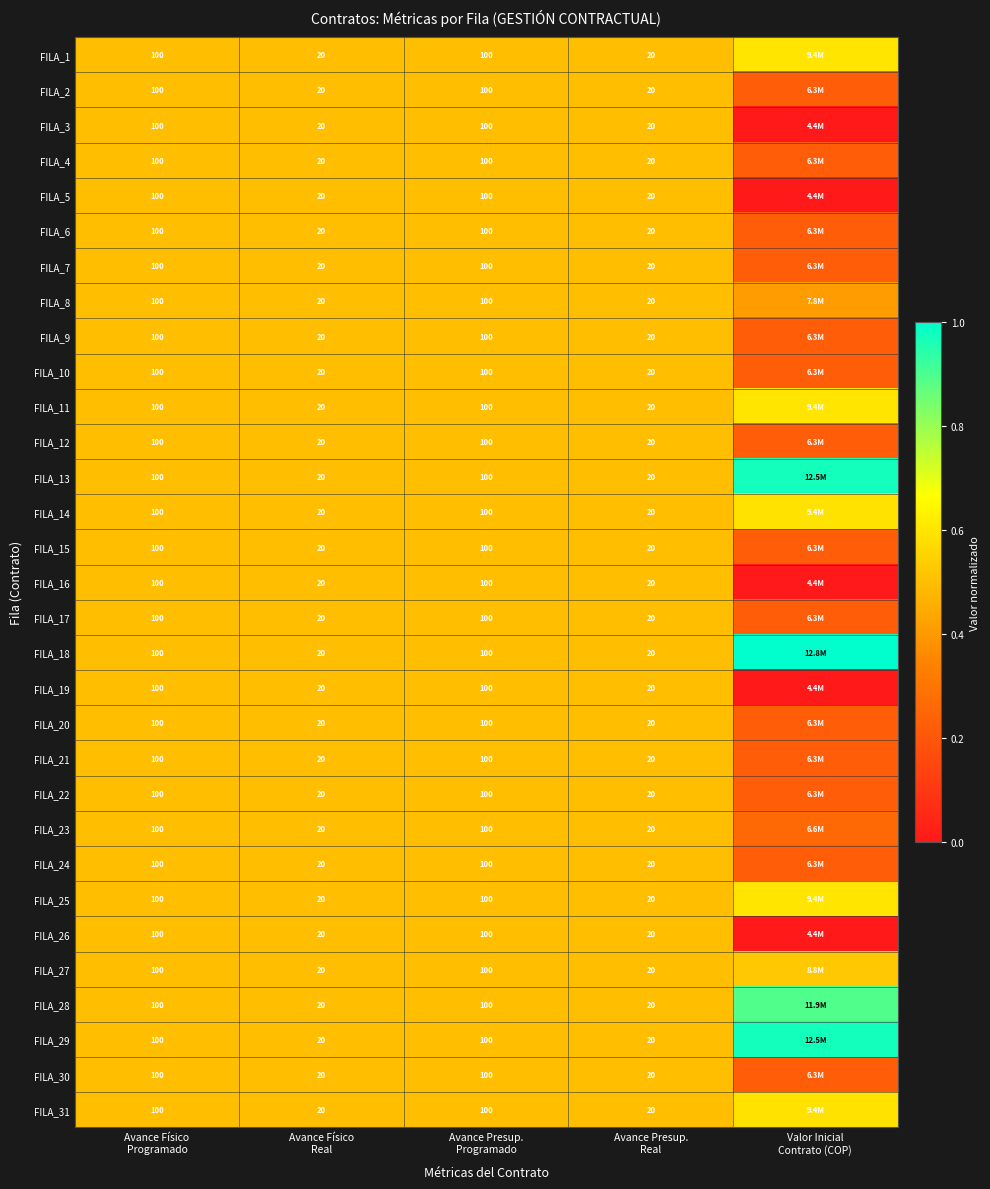

What is the total value across all series at Avance Presup.
Real?

620.0